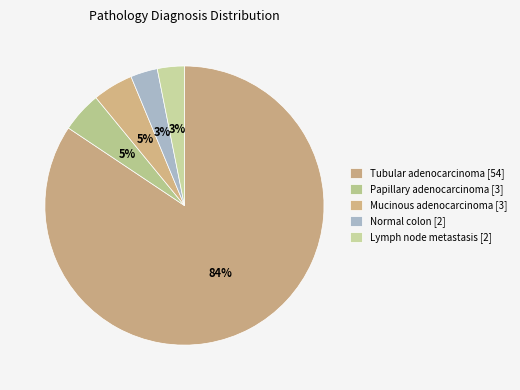

What percentage is the Normal colon slice, to the nearest percent?

3%